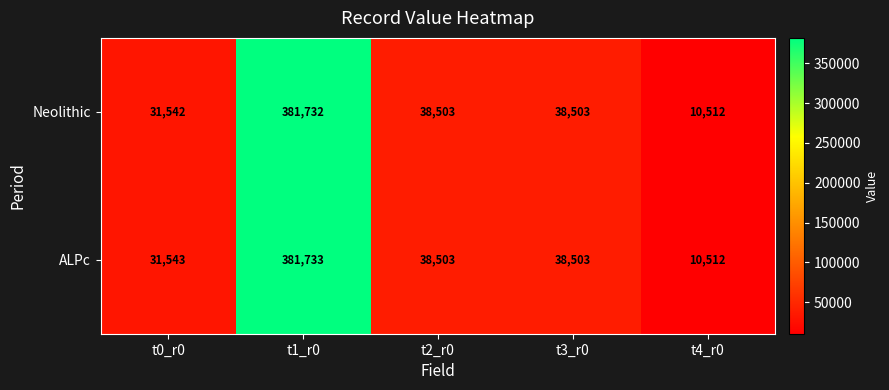

What is the sum of the Neolithic values at t3_r0 and t2_r0?

77006